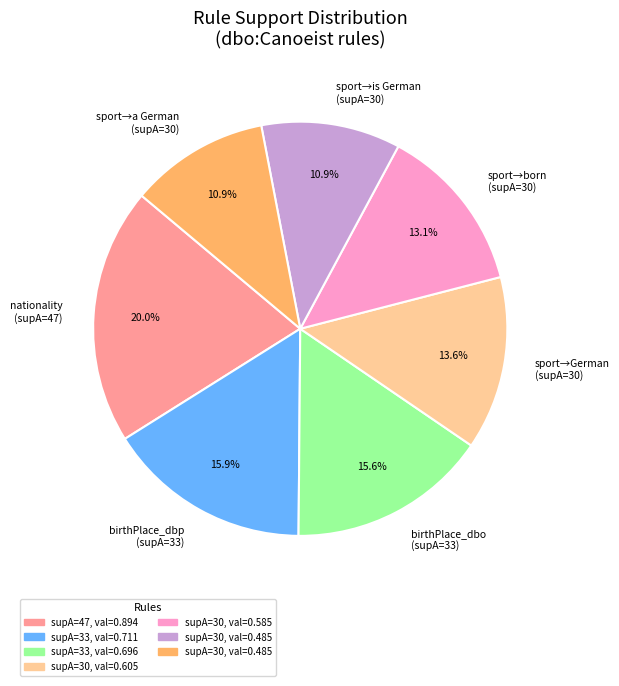

What portion of the pie excludes sport→a German (supA=30)?

89.1%